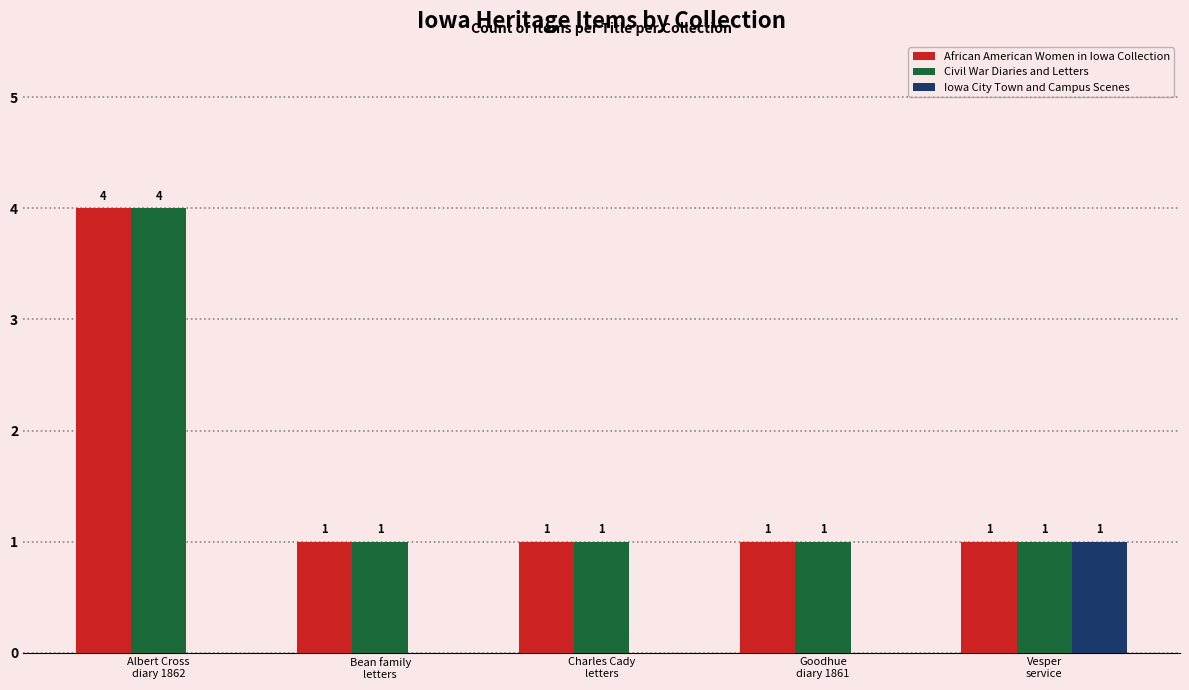

Are the bars grouped side by side (vs. stacked)?

Yes